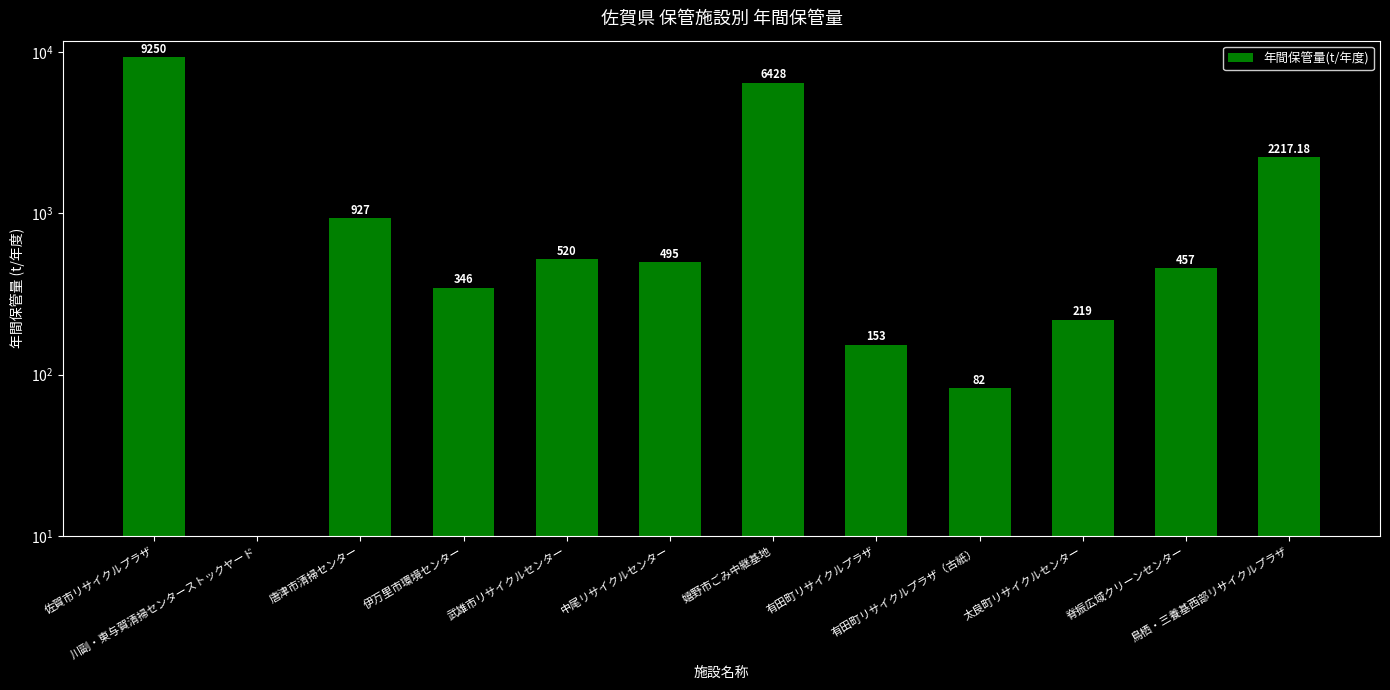

What is the value of the 12th bar from the left?

2217.2